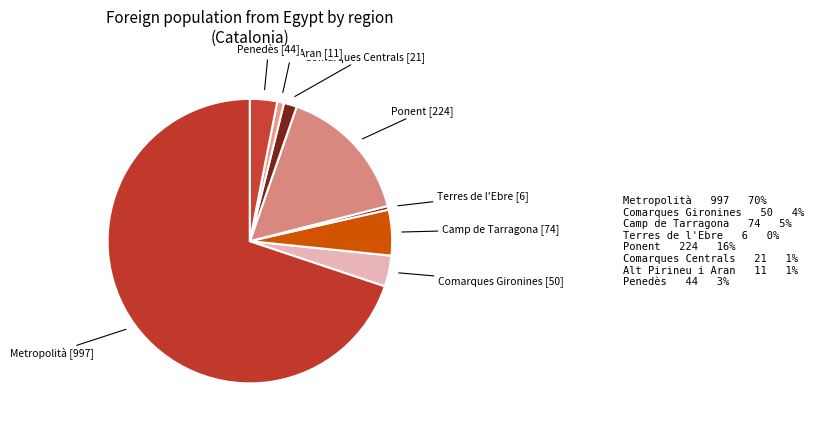

Count the number of slices in the pie.

8